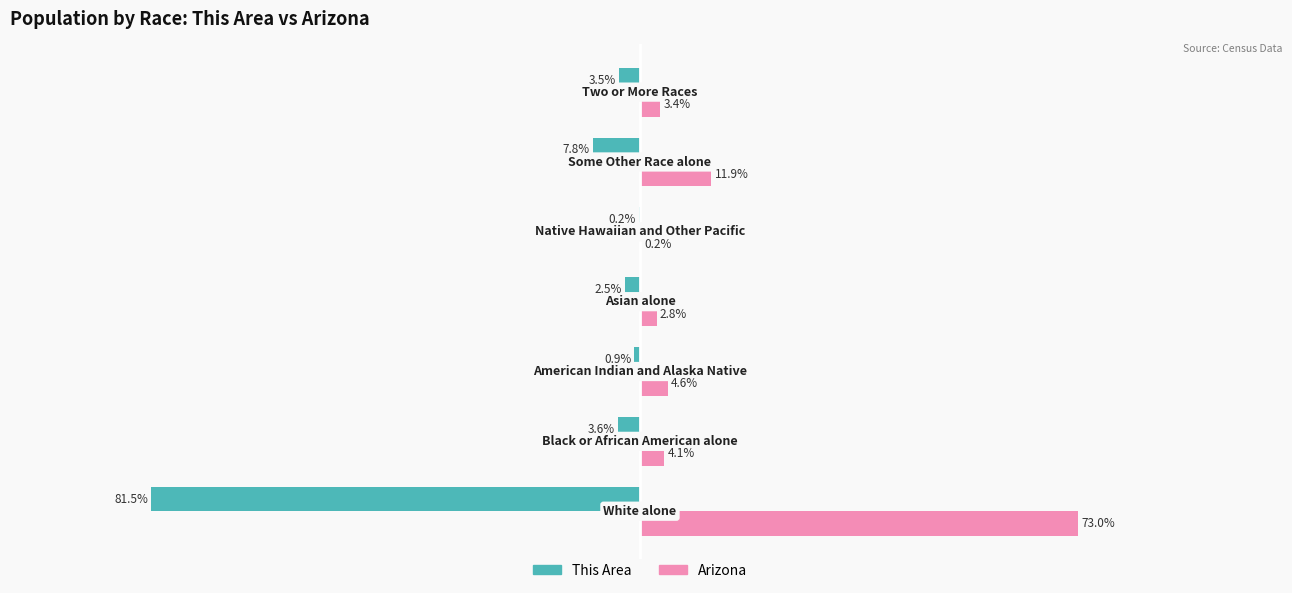

Which series has the largest total across all categories?

Arizona